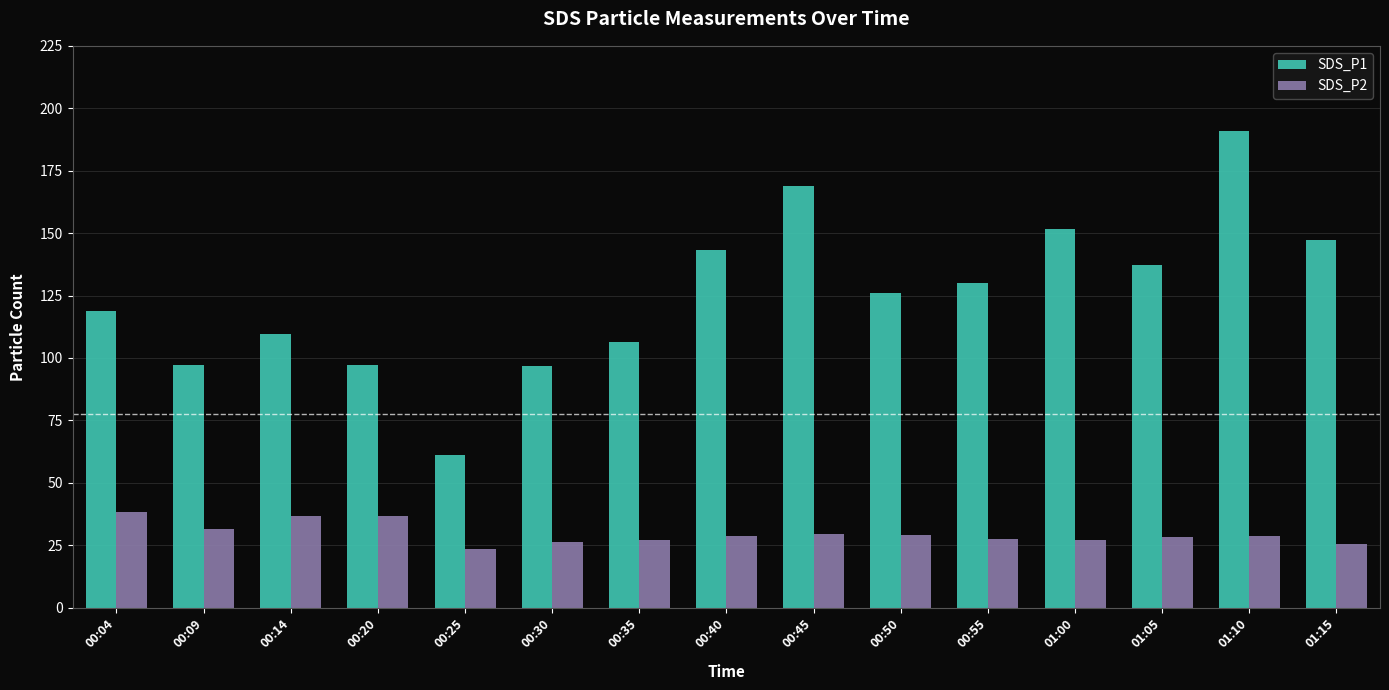

What is the average value of the SDS_P1 series?

125.5